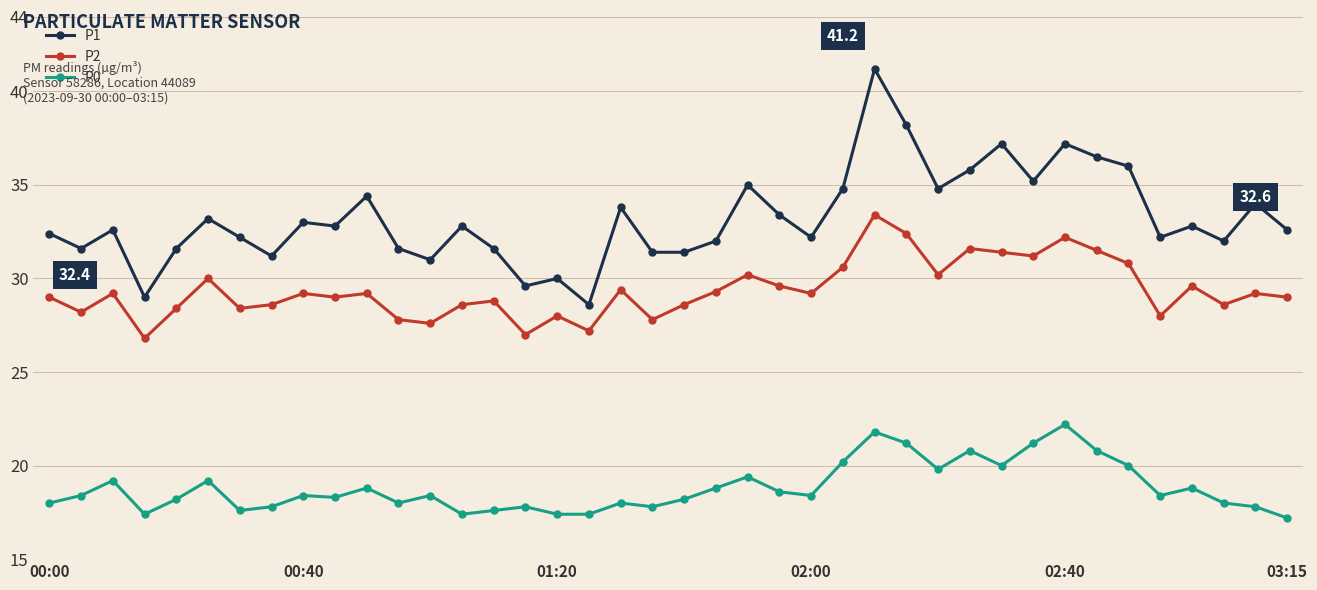

Which series has the largest range (max minus min)?

P1